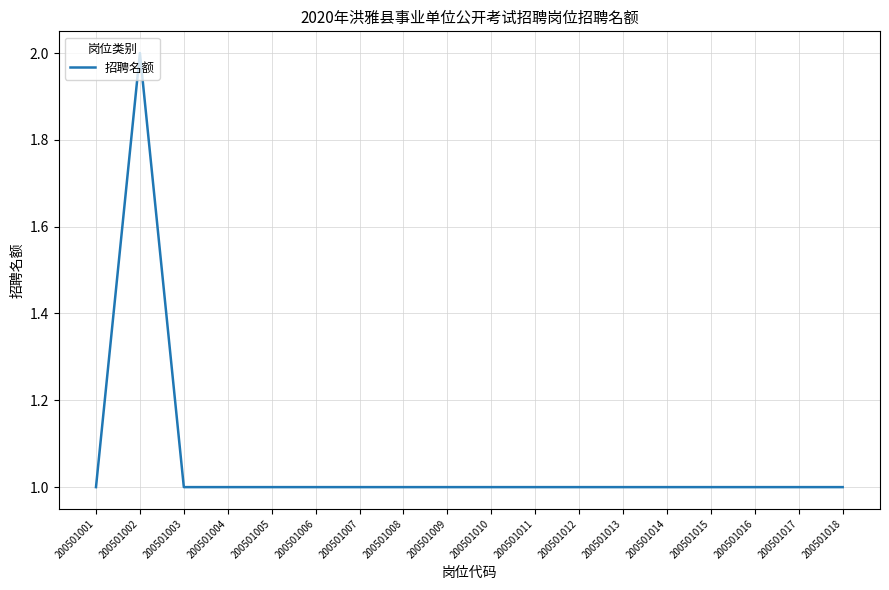

Which category has the highest value across all series?

200501002